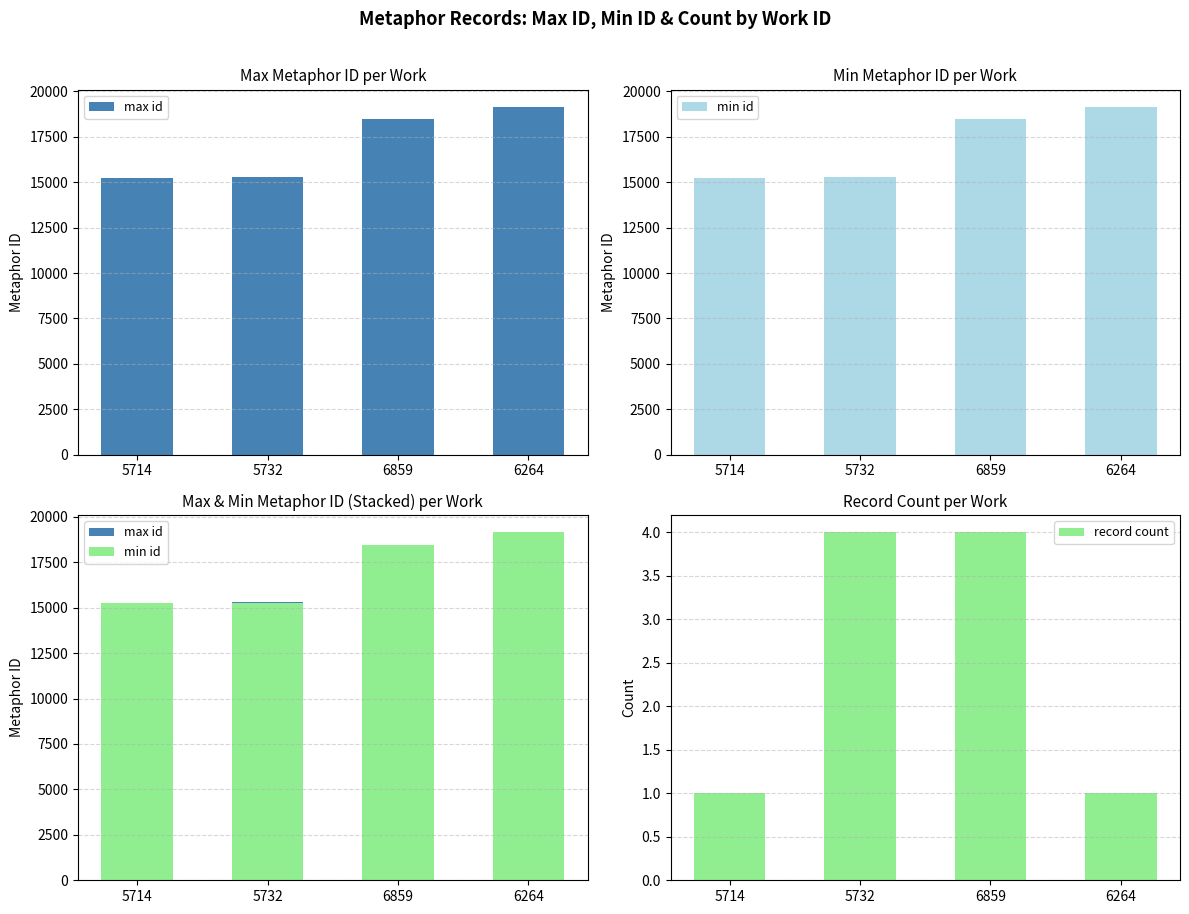

Where is max id nearest to the value 17191?

6859